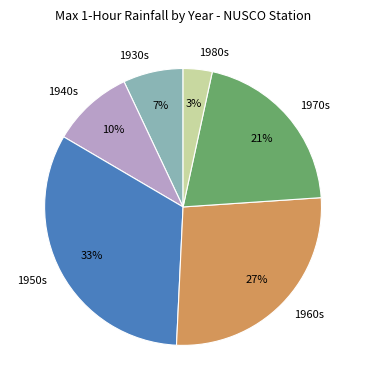

Rank the categories by value from lowest to highest.

1980s, 1930s, 1940s, 1970s, 1960s, 1950s